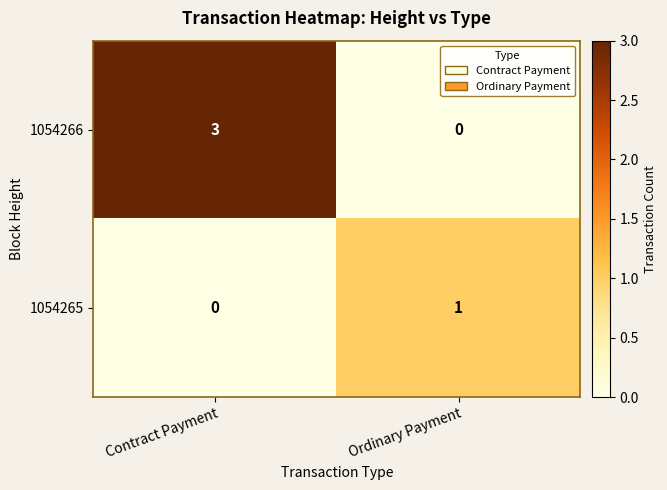

Which category has the highest value across all series?

Contract Payment